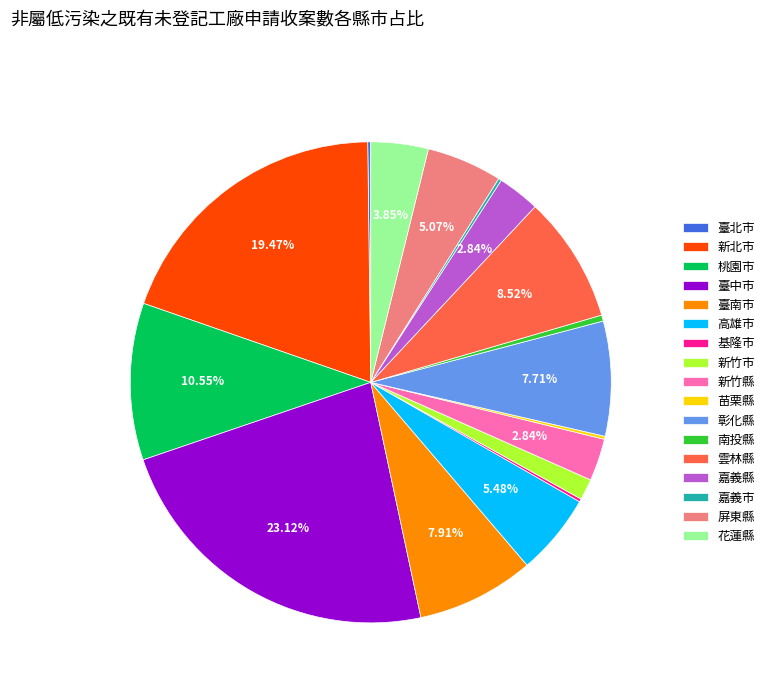

Is it true that 高雄市 is 5% of the pie?

True